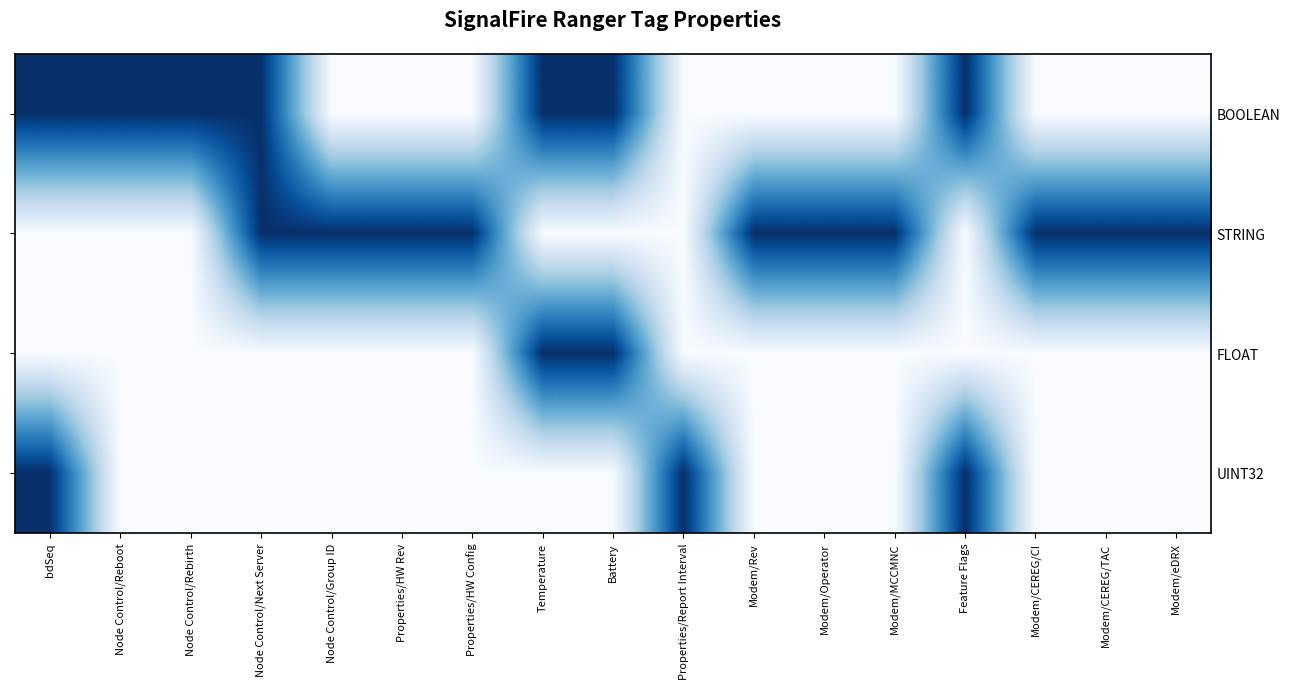

Rank the categories by FLOAT value from lowest to highest.

bdSeq, Node Control/Reboot, Node Control/Rebirth, Node Control/Next Server, Node Control/Group ID, Properties/HW Rev, Properties/HW Config, Properties/Report Interval, Modem/Rev, Modem/Operator, Modem/MCCMNC, Feature Flags, Modem/CEREG/CI, Modem/CEREG/TAC, Modem/eDRX, Temperature, Battery